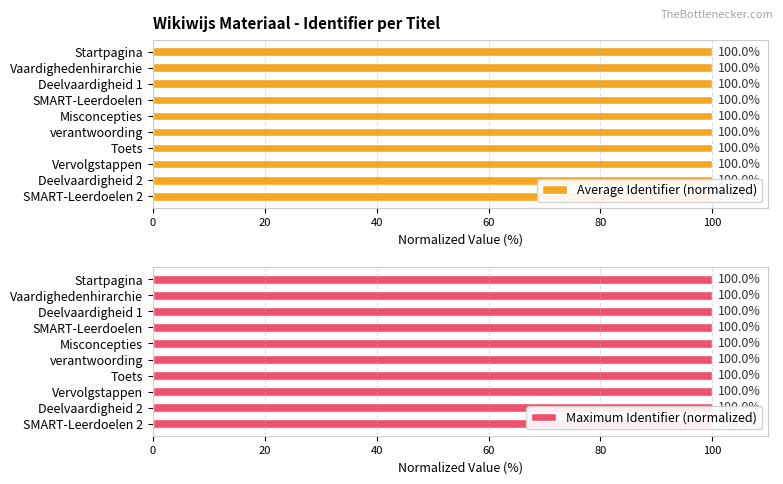

How many bars are there in total?

20